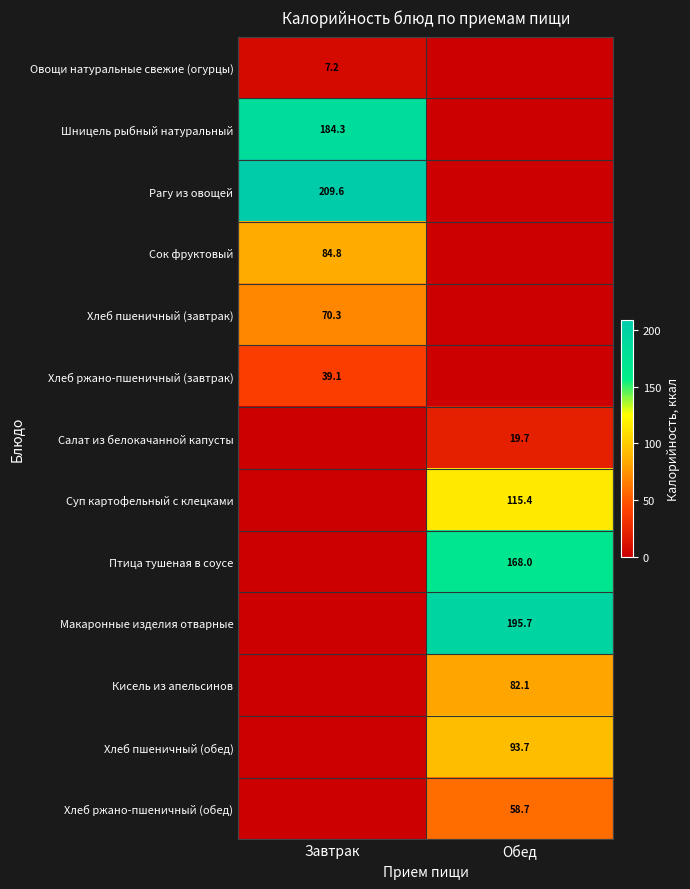

Is it true that Хлеб пшеничный (обед) equals 93.7 at Обед?

True